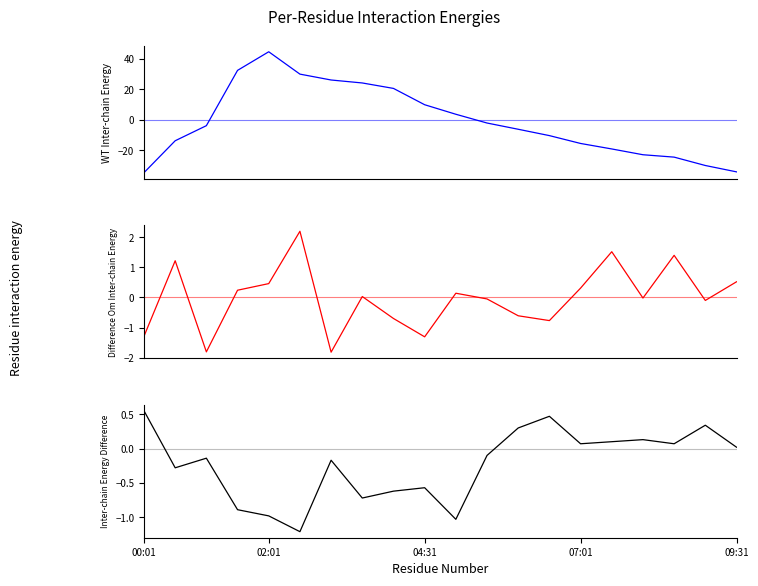

What is the minimum value for humidity?

-1.8